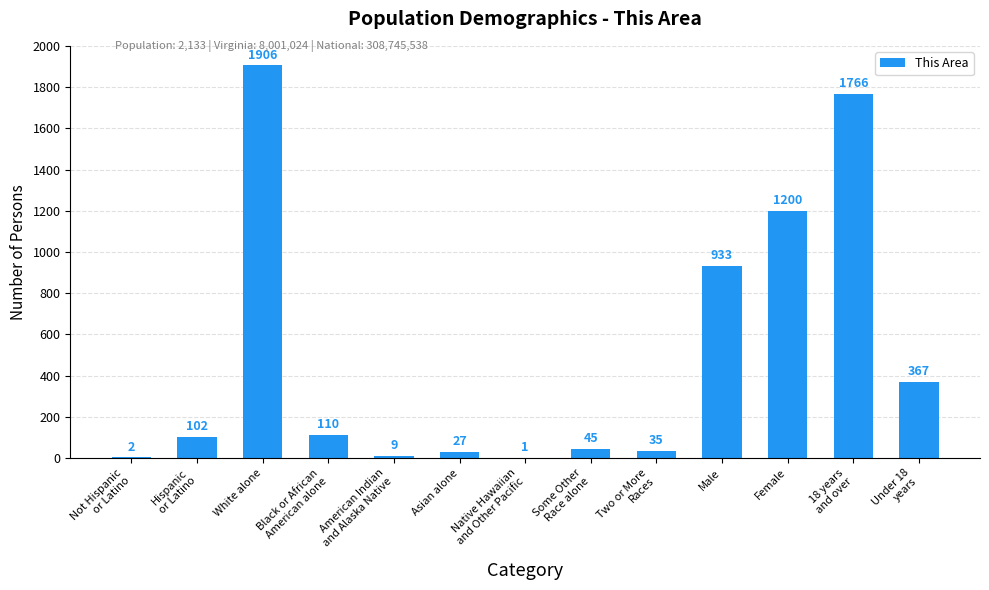

Reading left to right, transcribe all the data shown in this chart.

Not Hispanic
or Latino=2	Hispanic
or Latino=102	White alone=1906	Black or African
American alone=110	American Indian
and Alaska Native=9	Asian alone=27	Native Hawaiian
and Other Pacific=1	Some Other
Race alone=45	Two or More
Races=35	Male=933	Female=1200	18 years
and over=1766	Under 18
years=367